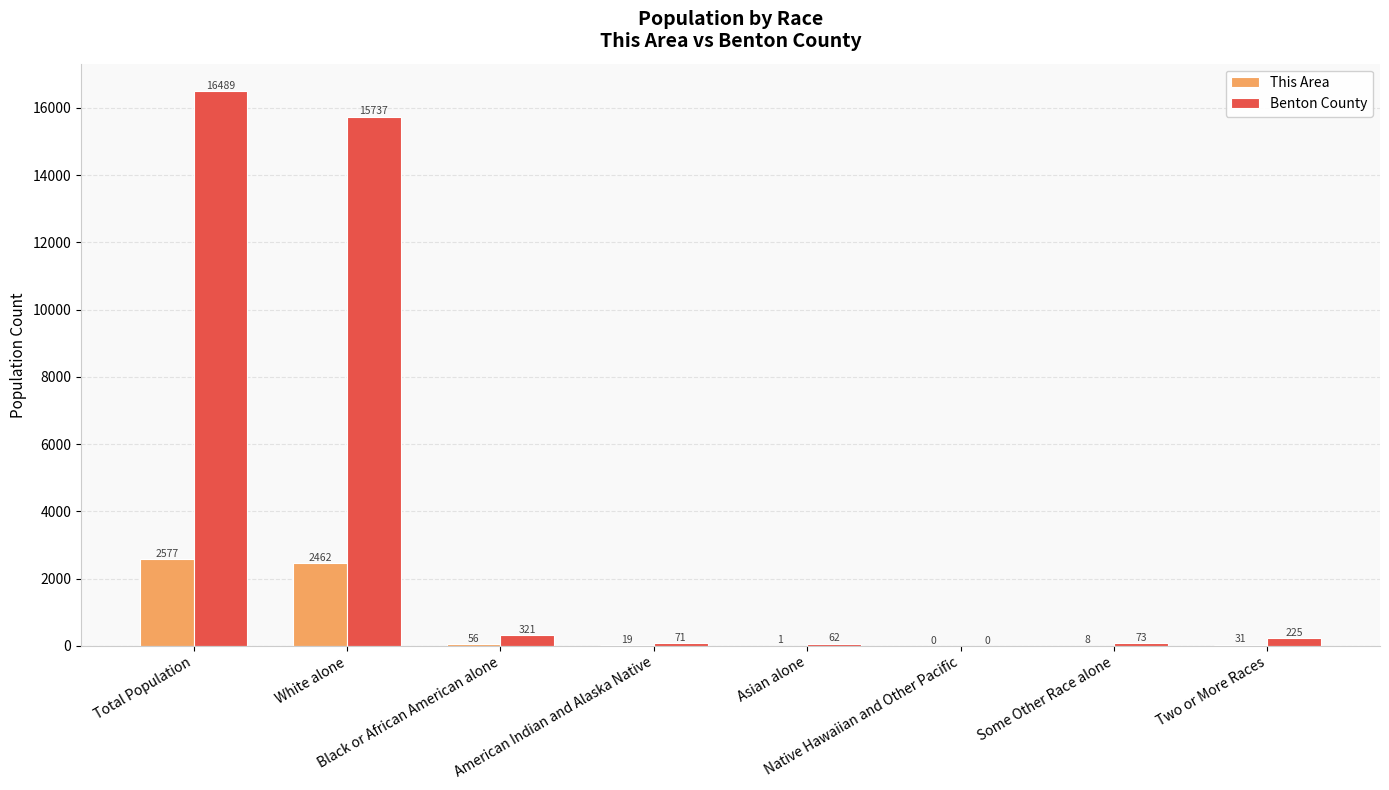

Reading right to left, transcribe all the data shown in this chart.

This Area: 31	8	0	1	19	56	2462	2577
Benton County: 225	73	0	62	71	321	15737	16489